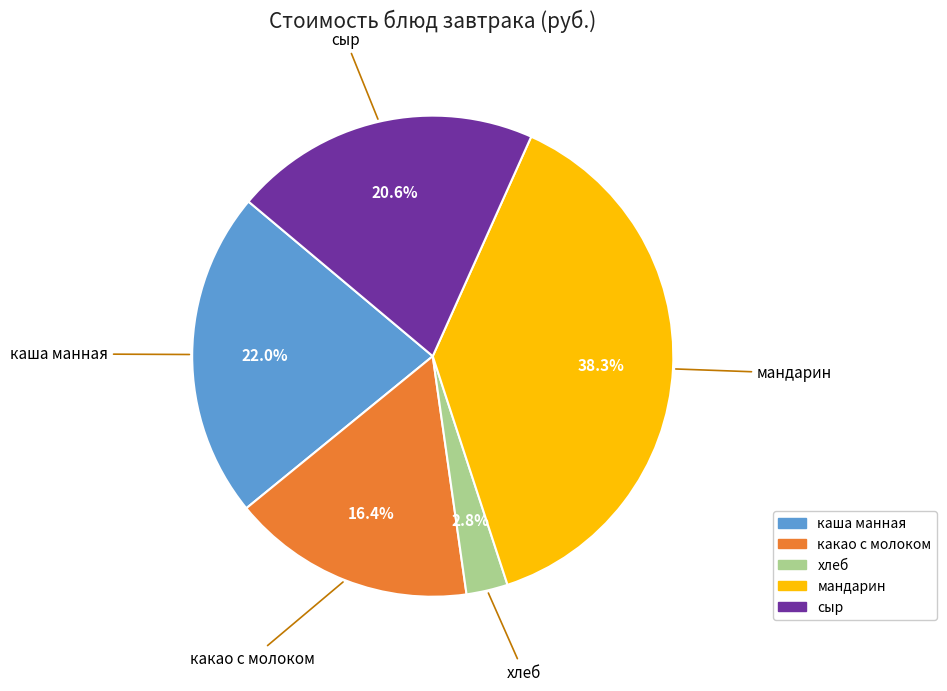

Combined, do каша манная and какао с молоком account for over 50%?

No